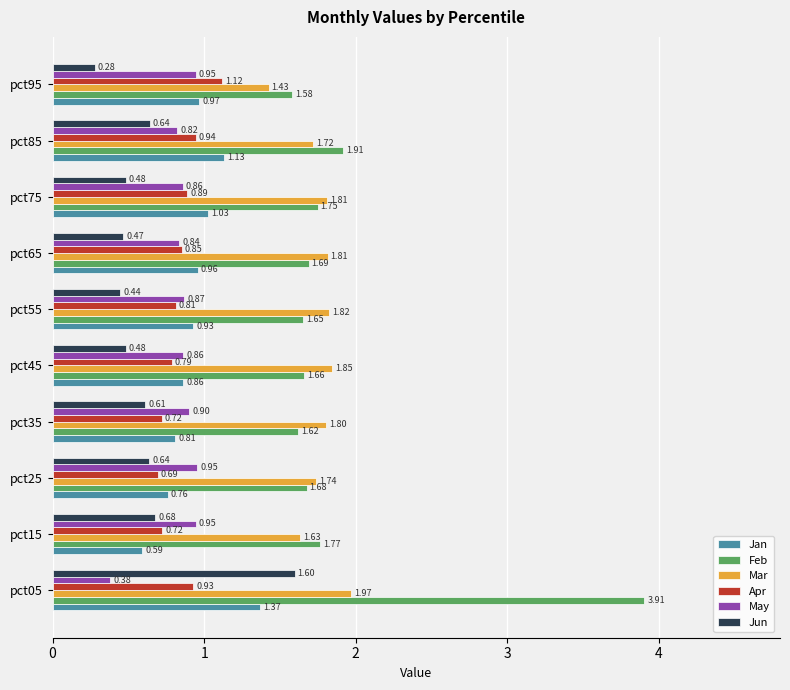

Rank the series by their maximum value, from highest to lowest.

Feb, Mar, Jun, Jan, Apr, May